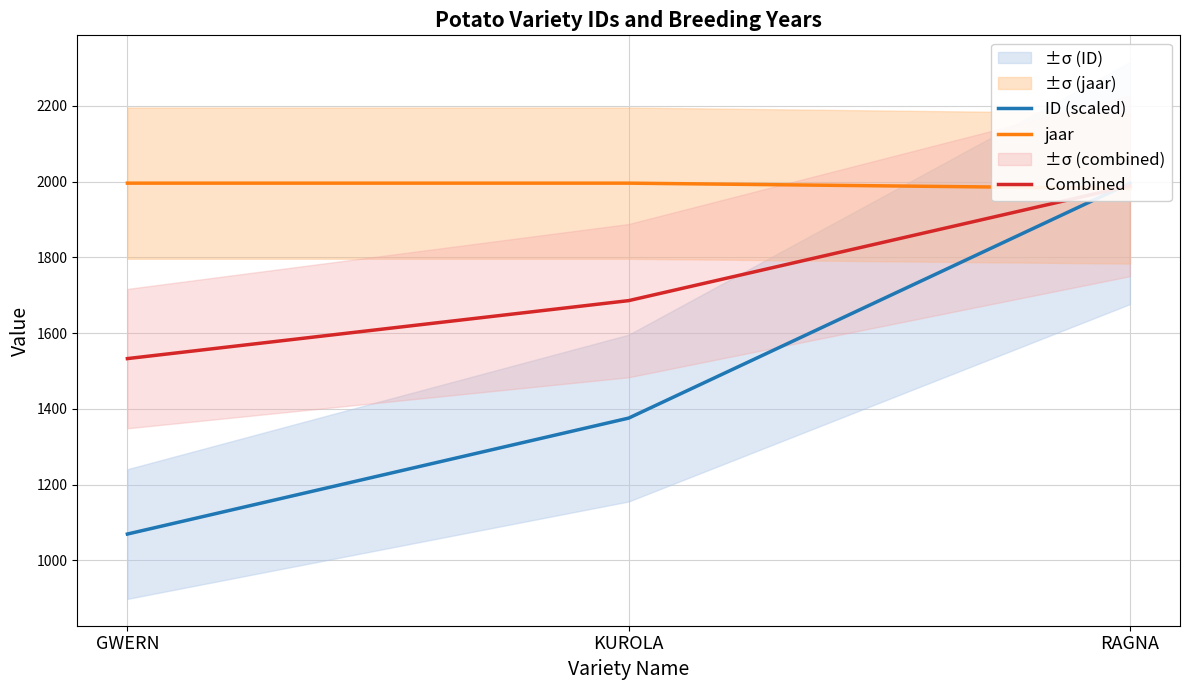

What is the sum of all Combined values?

5207.8